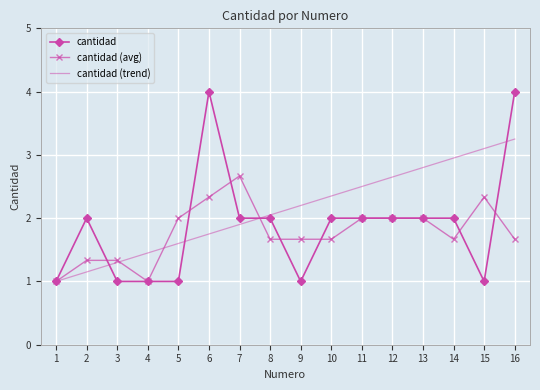

List the series in order of their overall mean, highest first.

cantidad (trend), cantidad, cantidad (avg)